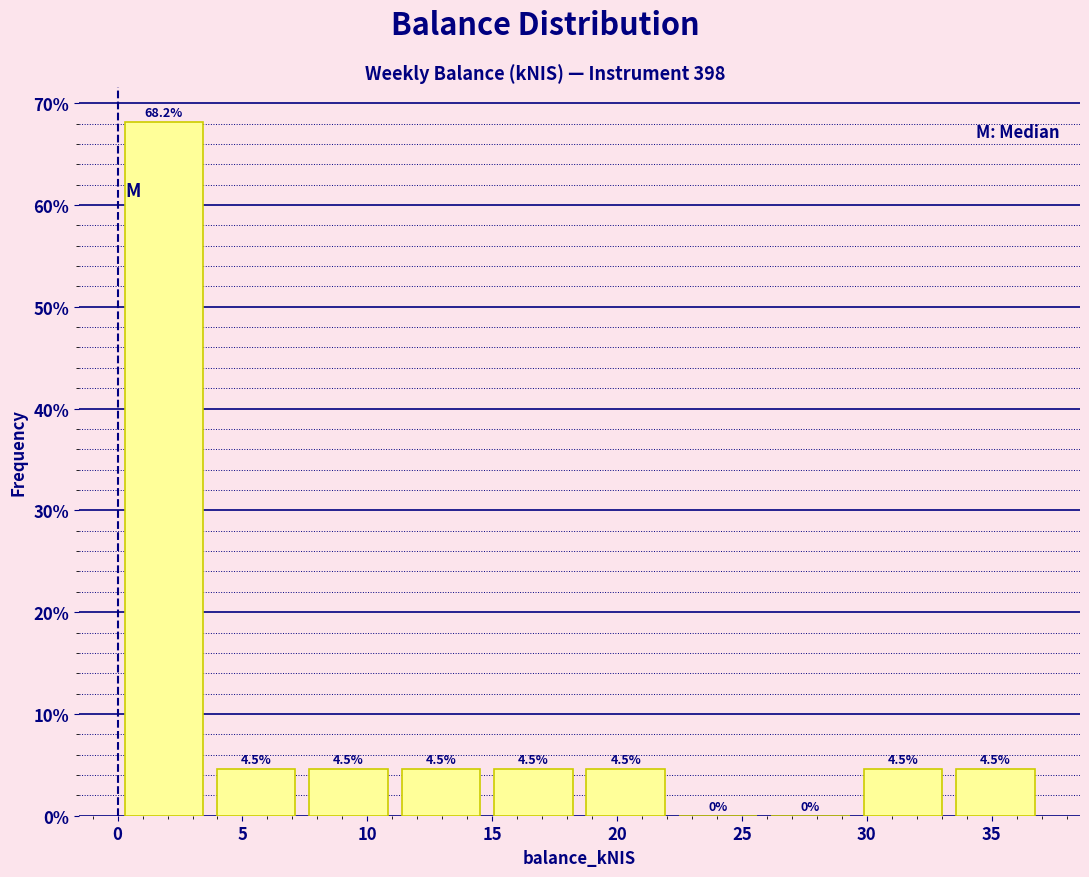

Reading left to right, transcribe this chart: for each bar, give the range it covers on the x-axis and its height. The bar edges are not printed on the chart, so give them approximately, as read against the axis.

0.0 to 3.5: 68.2
3.5 to 7.5: 4.5
7.5 to 11.0: 4.5
11.0 to 15.0: 4.5
15.0 to 18.5: 4.5
18.5 to 22.0: 4.5
22.0 to 26.0: 0.0
26.0 to 29.5: 0.0
29.5 to 33.5: 4.5
33.5 to 37.0: 4.5